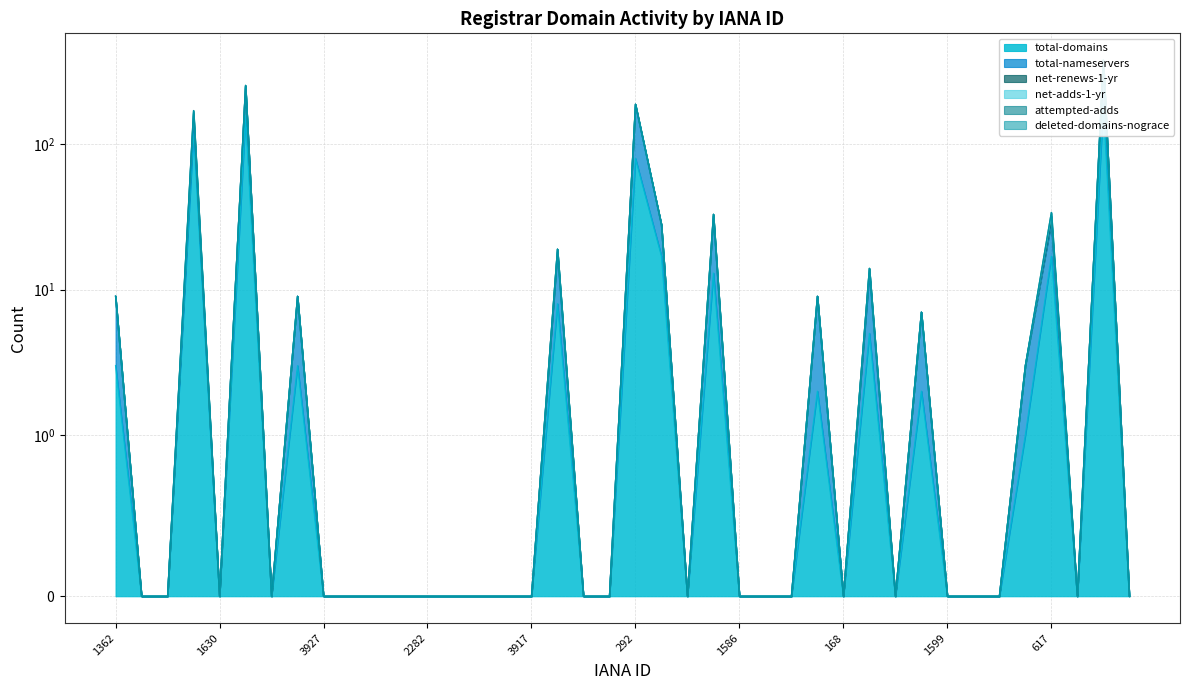

The attempted-adds series shows -2 at 3765. True or false?

False